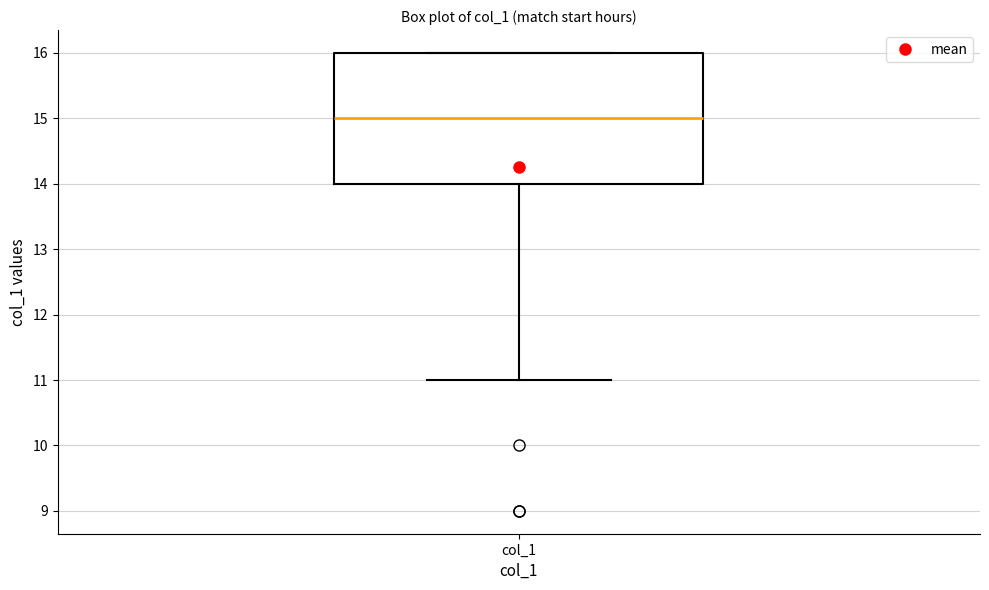

Transcribe this box plot: give where the median line is, the range the box spans, and where the two whiskers end, as read against the y-axis. The values are not printed on the chart, so give them approximately, as read against the axis.

median 15, box 14 to 16, whiskers 11 to 16